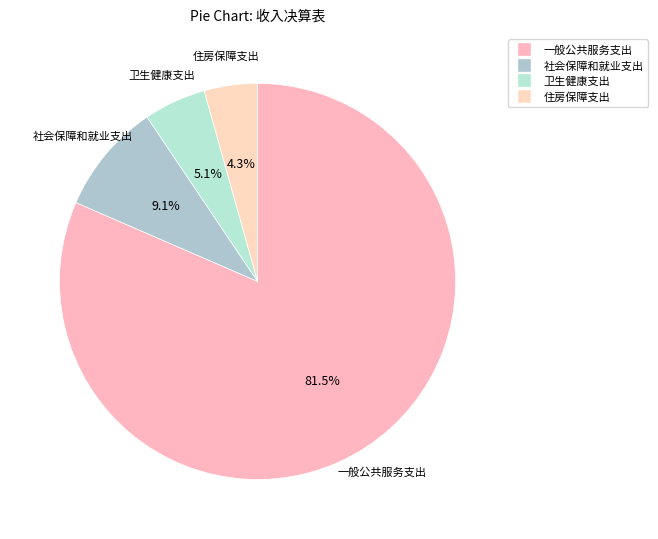

Between 一般公共服务支出 and 住房保障支出, which is larger?

一般公共服务支出